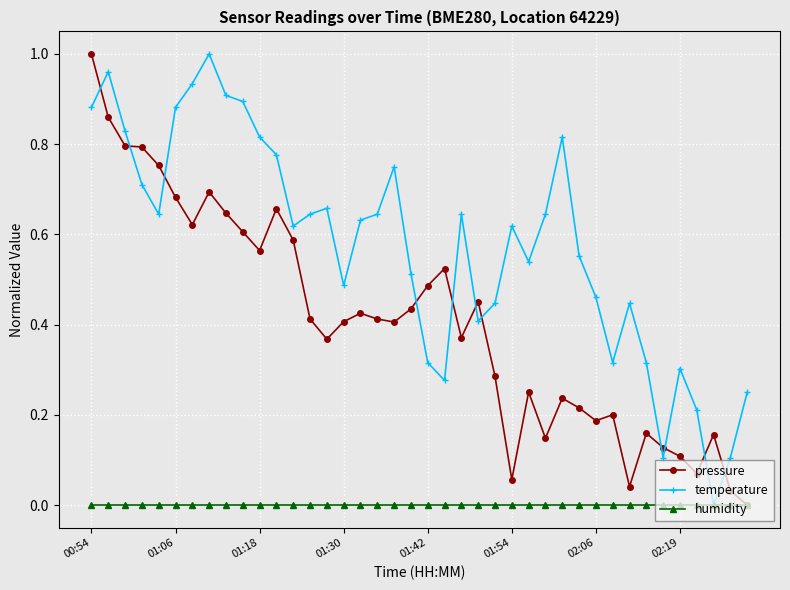

Which series has the largest total across all categories?

temperature